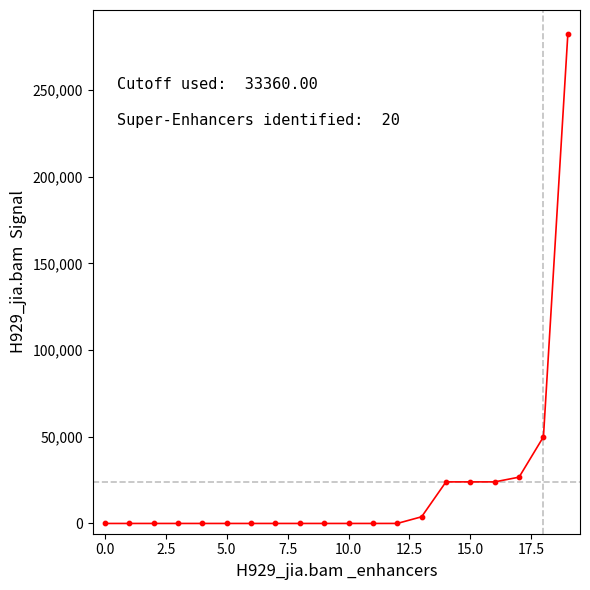

What is the maximum value shown in the chart?

281990.2